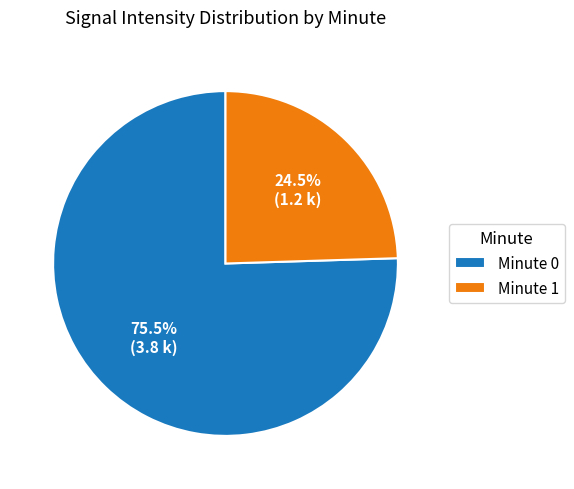

To the nearest percent, what is the difference between the largest and smallest slice percentages?

51%